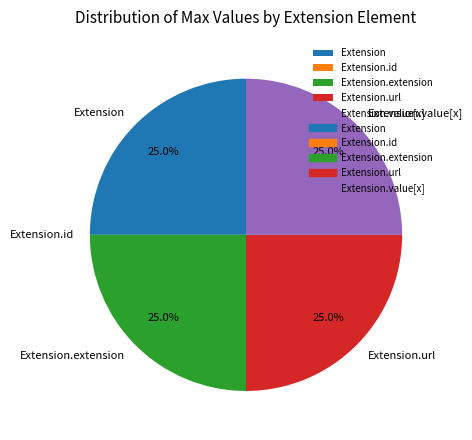

What percentage is the Extension.url slice, to the nearest percent?

25%